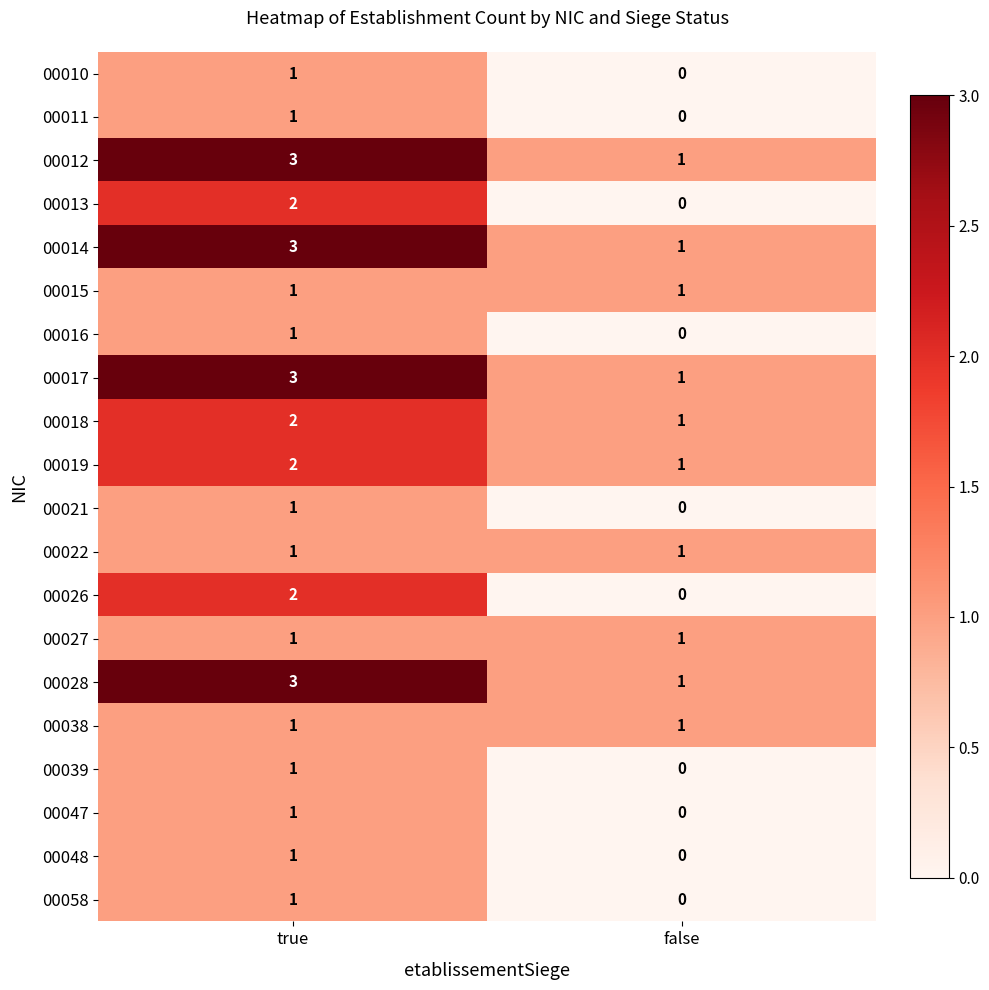

The value of 00018 at true is 3. True or false?

False